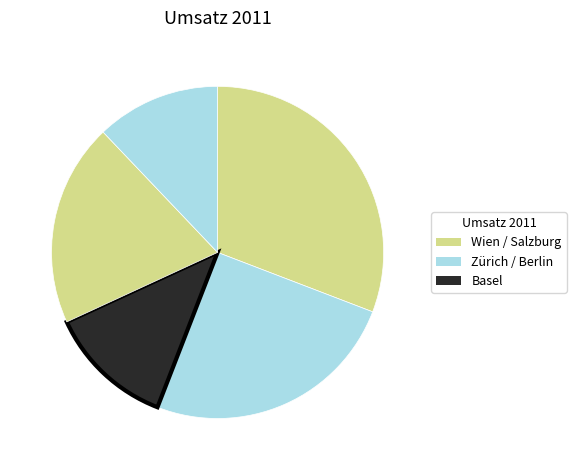

What is the largest slice in the pie chart?

Wien